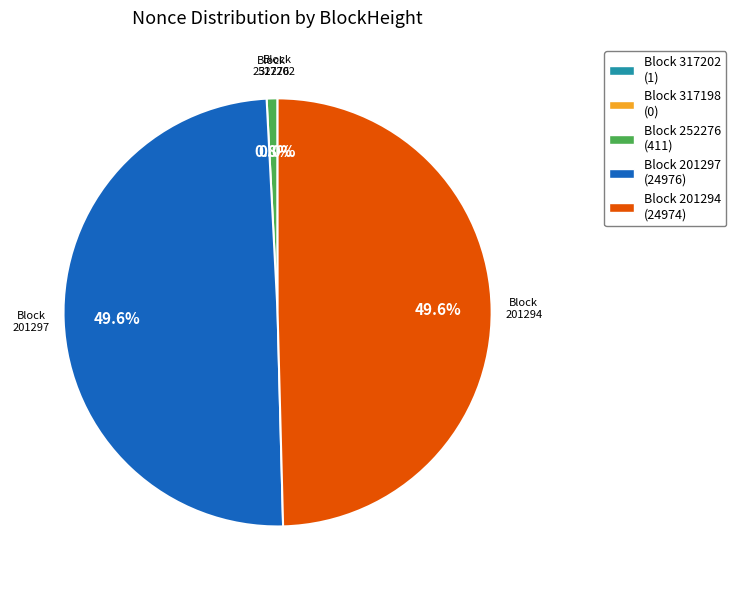

Does any single category account for the majority?

No